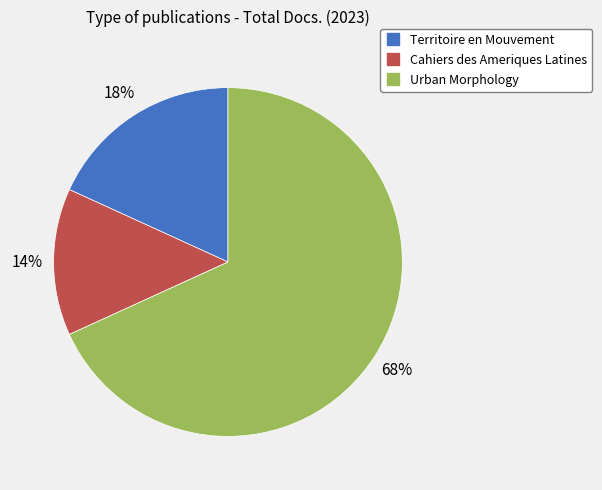

To the nearest percent, what is the combined percentage of Territoire en Mouvement and Cahiers des Ameriques Latines?

32%